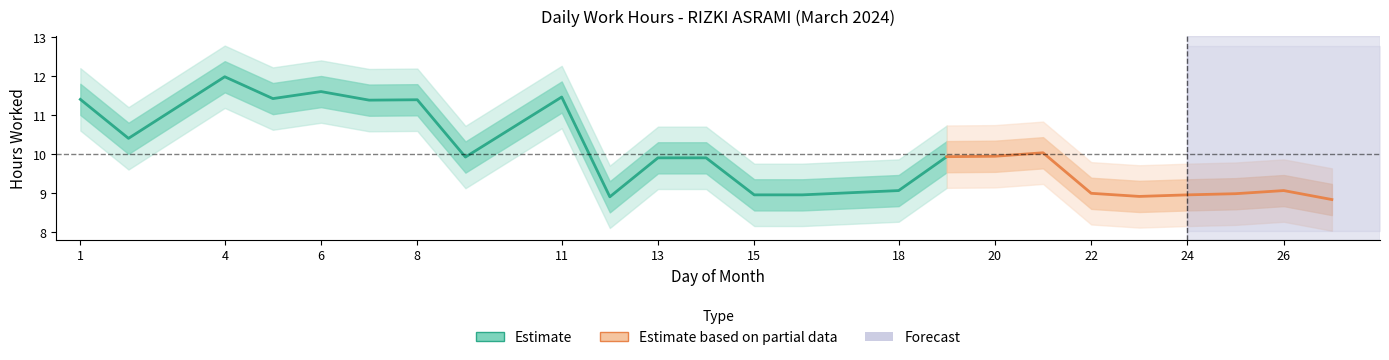

What is the total value across all series at 1?

11.4